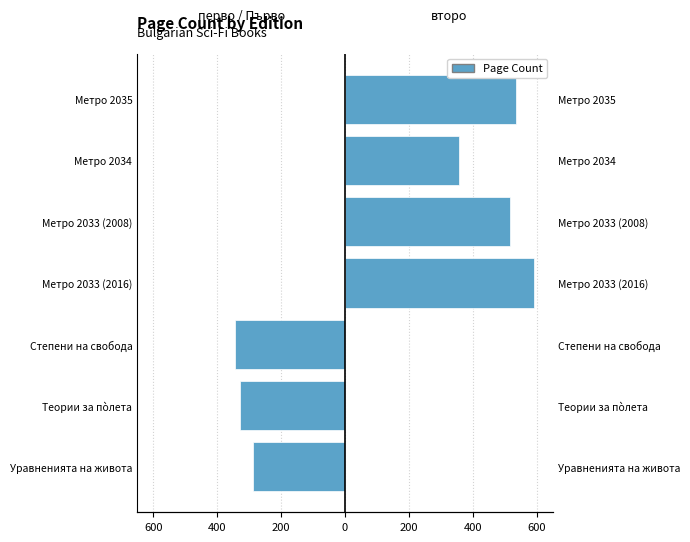

Is it true that първо / Първо equals -202 at Метро 2033 (2008)?

False